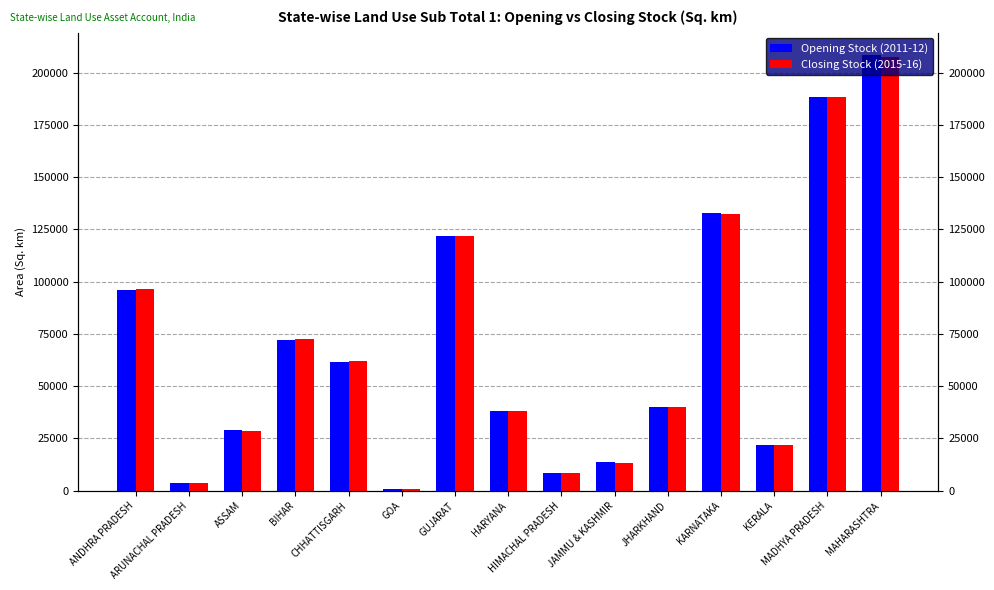

What is the lowest value of the Opening Stock (2011-12) series?

755.9